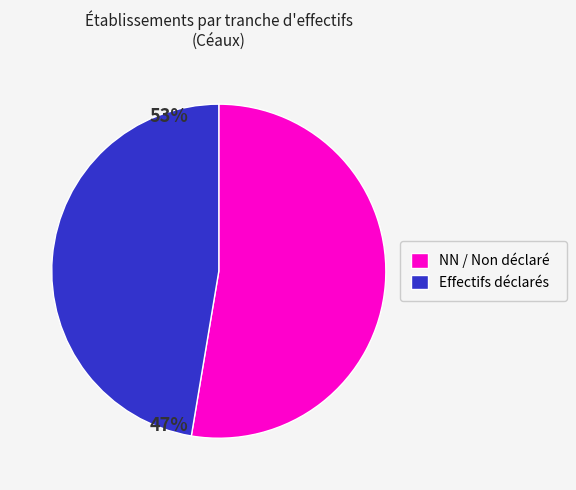

Is there any slice that represents more than half of the pie?

Yes